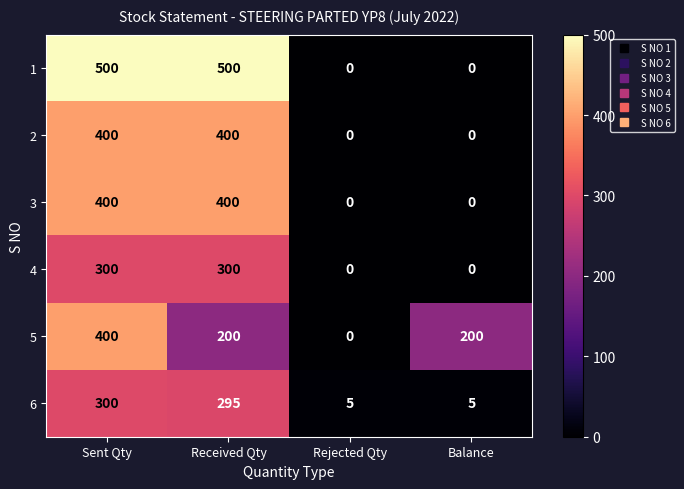

Which series has the largest total across all categories?

1